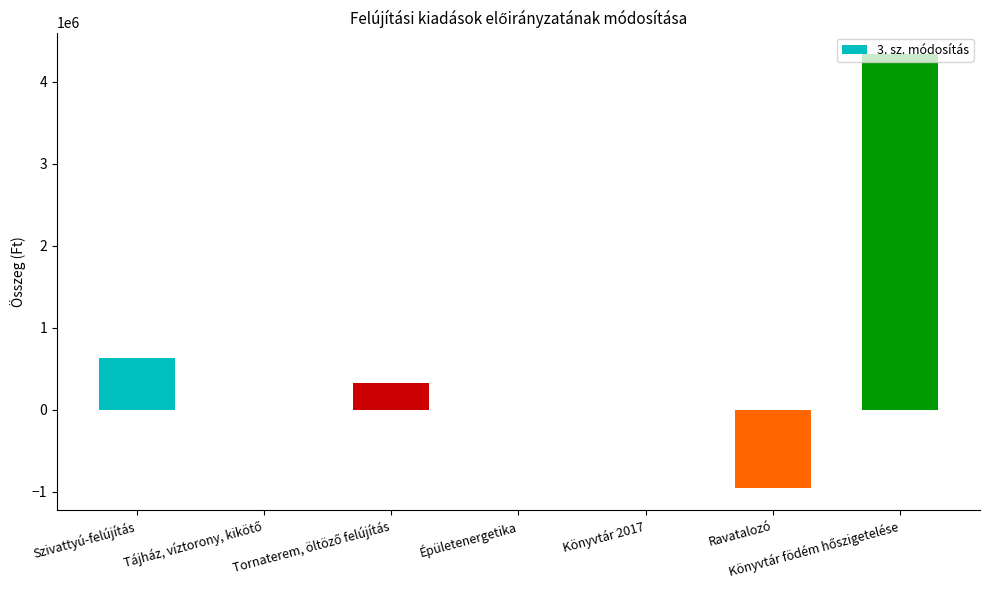

Does the chart contain stacked bars?

No